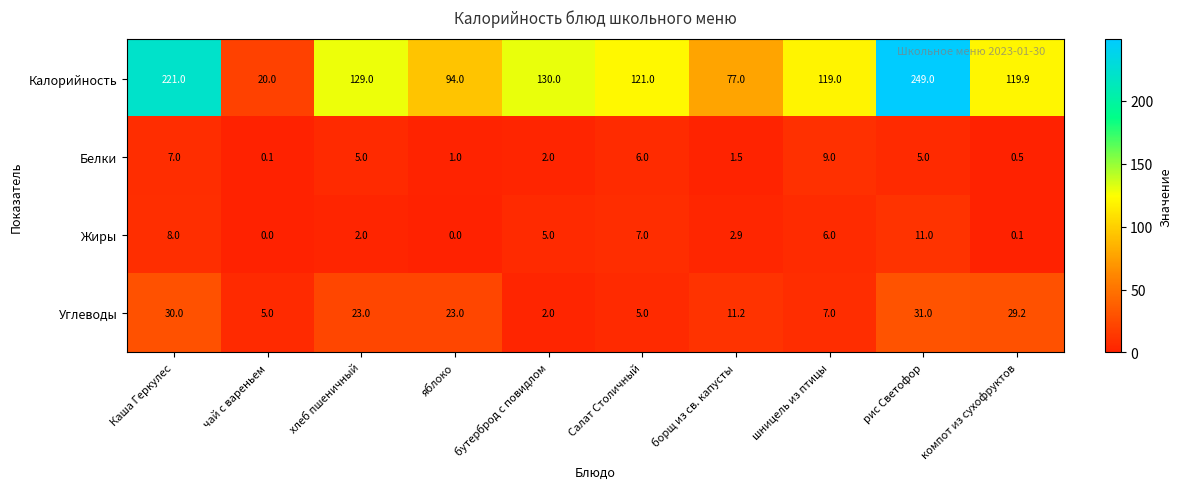

How many values in the Углеводы series are below 23?

5